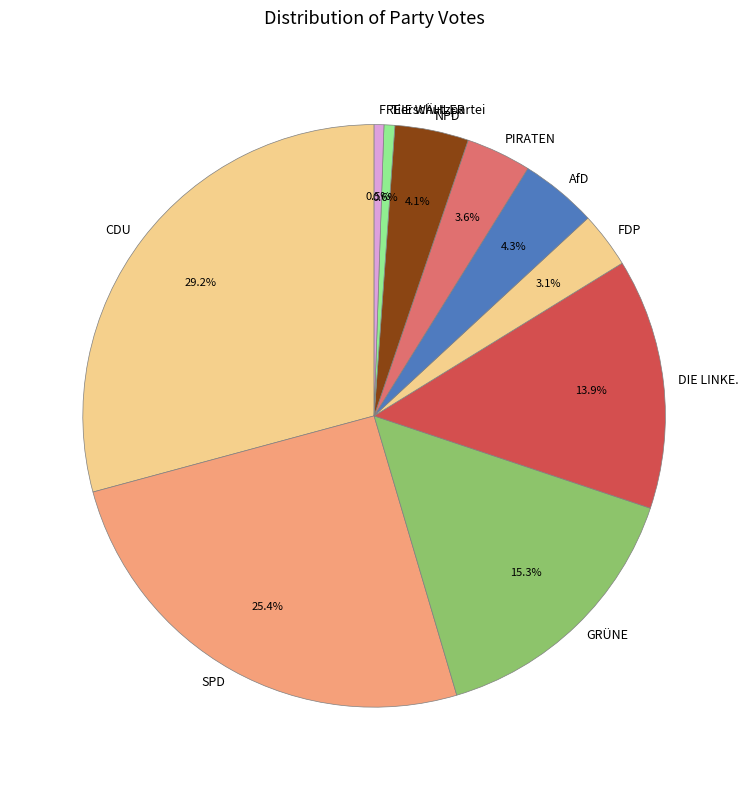

Is it true that NPD is 4% of the pie?

True